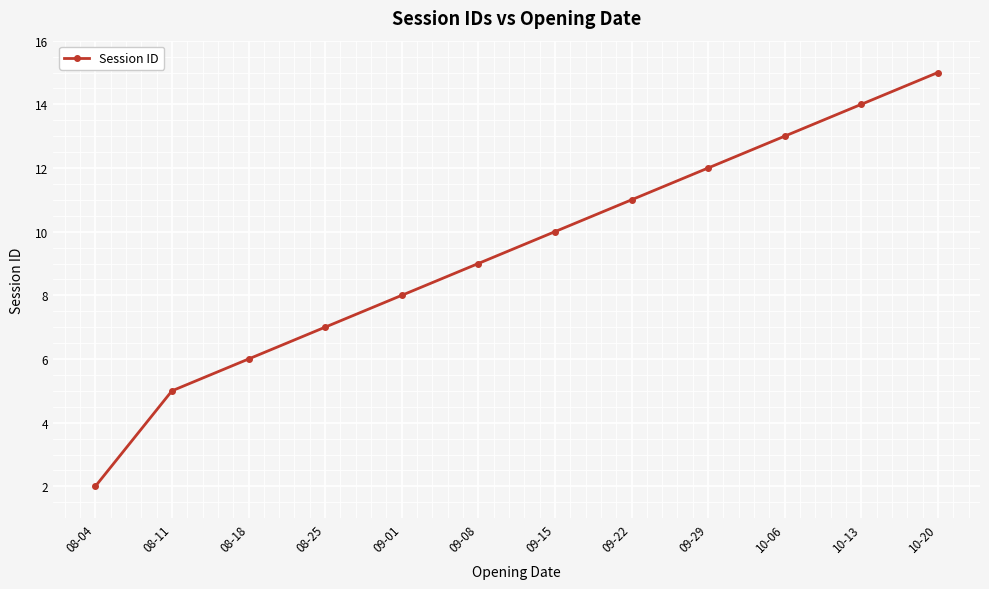

Which label corresponds to the largest value in the chart?

10-20